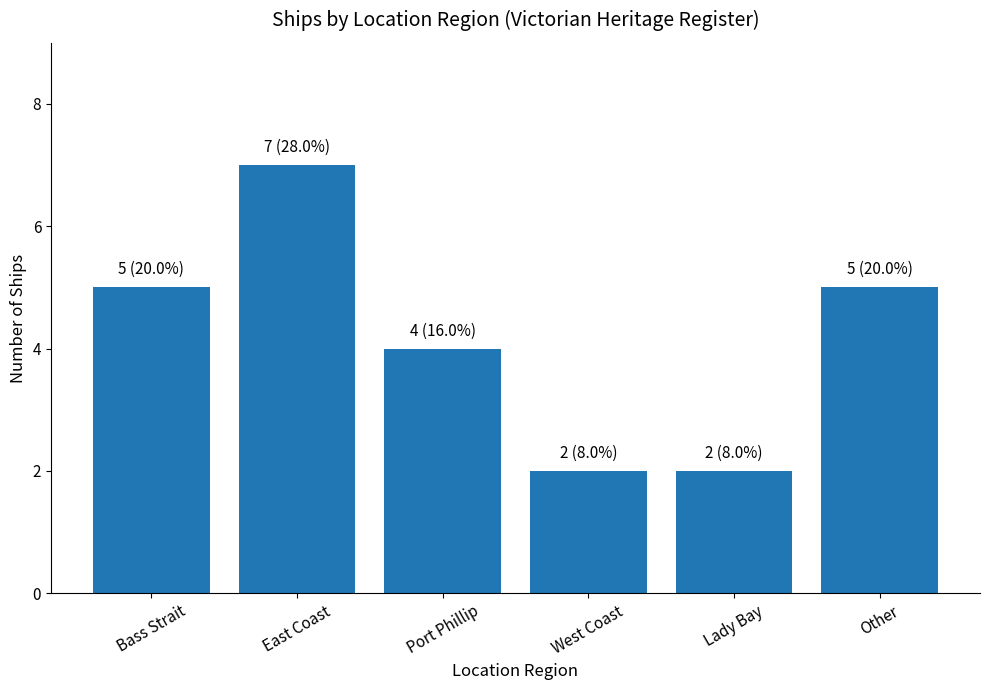

What is the label of the 4th bar from the right?

Port Phillip